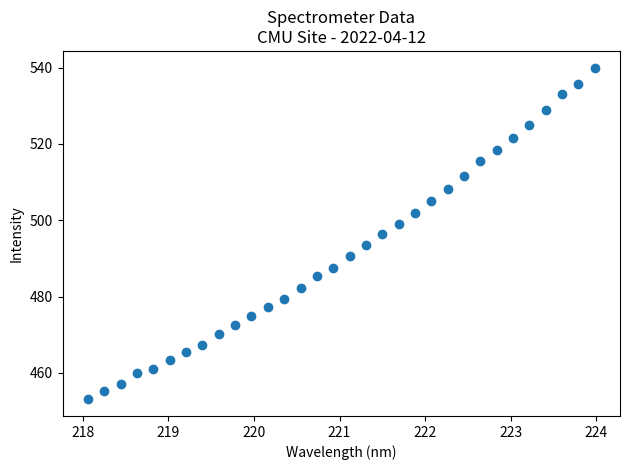

What is the range of X values (max minus min)?

5.9